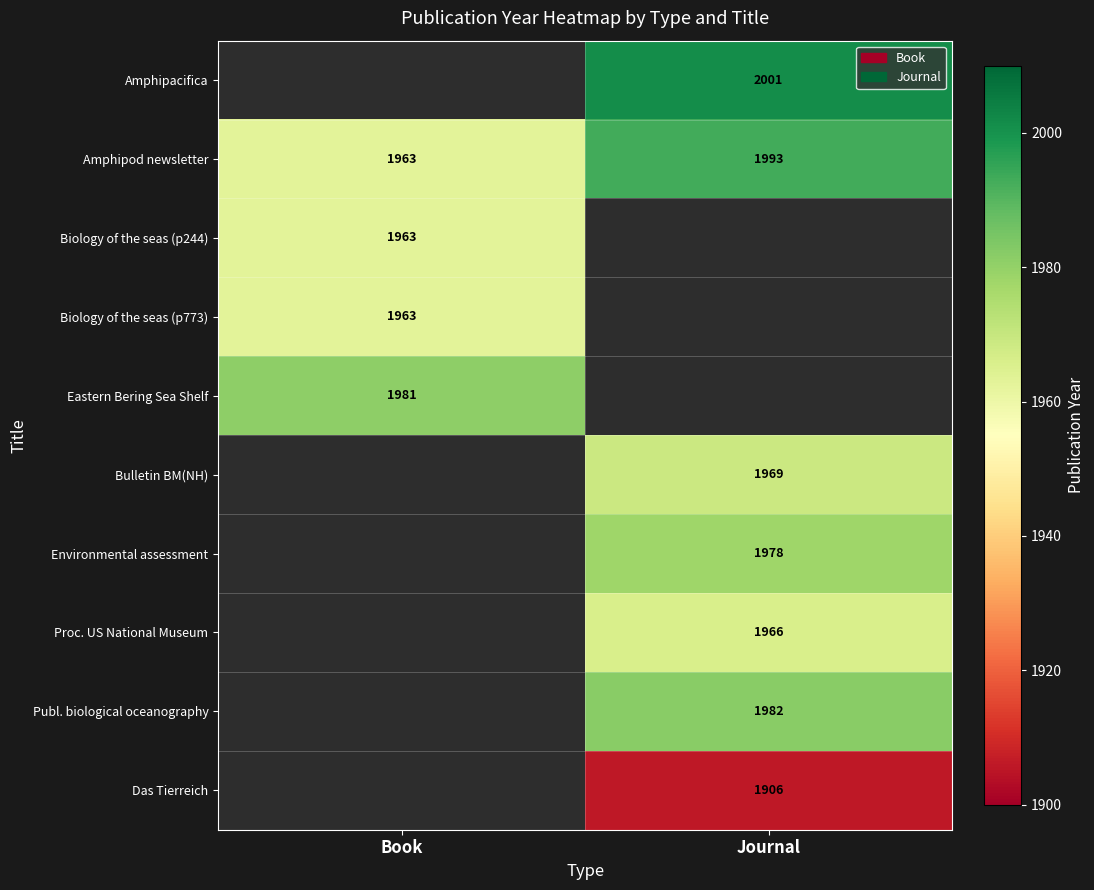

What is the sum of all Amphipod newsletter values?

3956